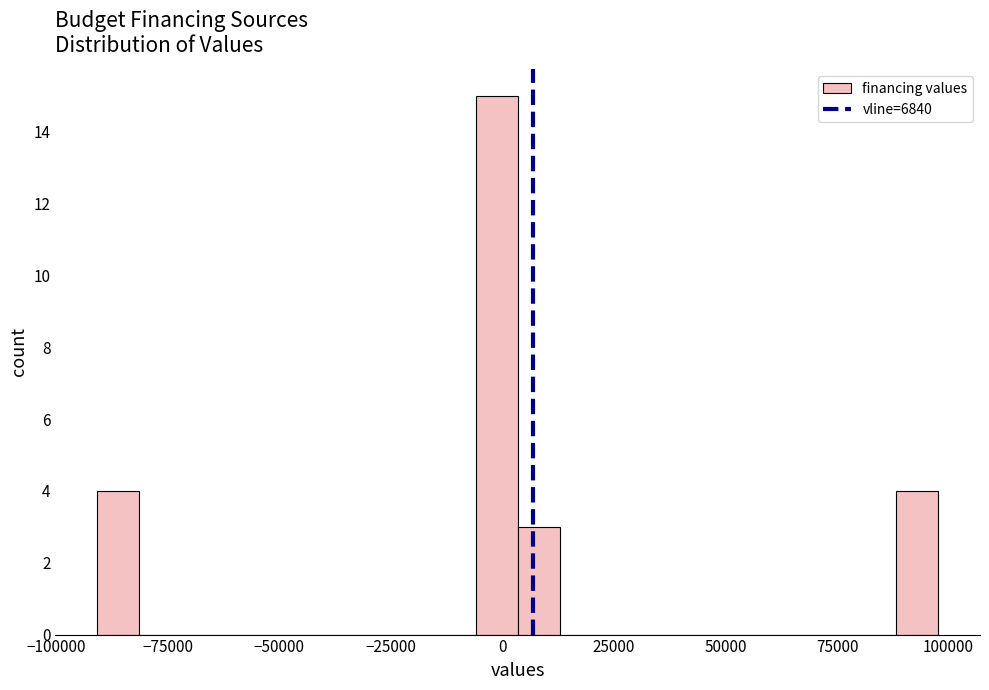

Read against the x-axis, roughly where is the centre of the tallest bar?

0